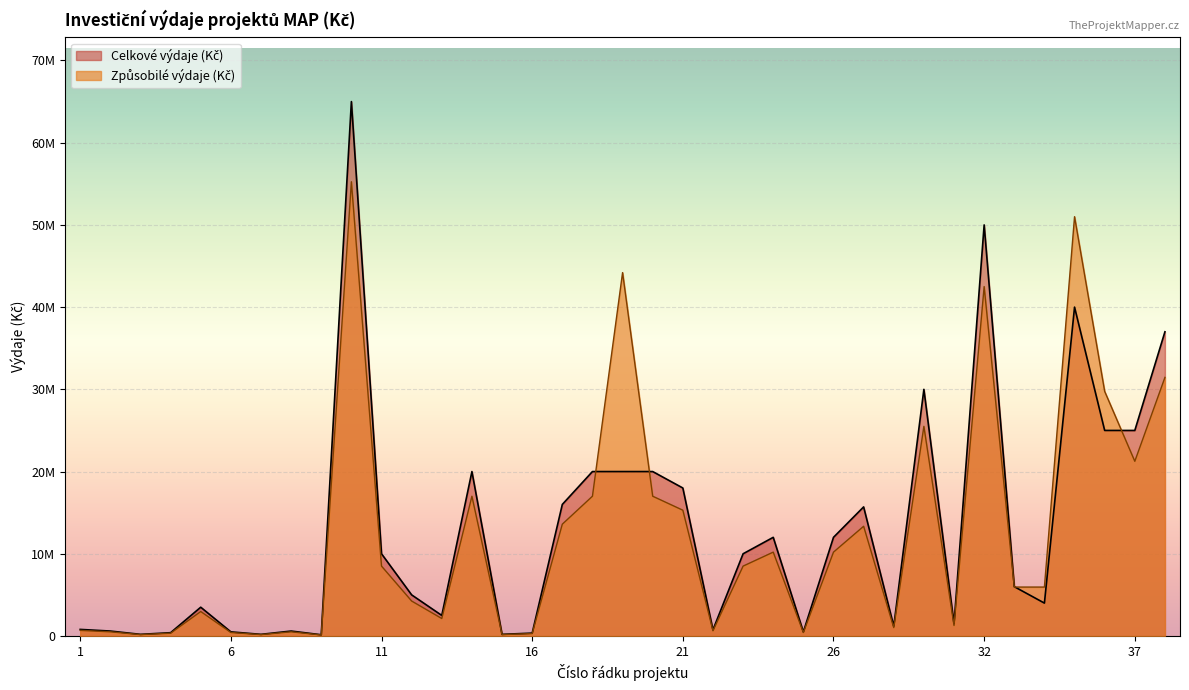

At how many categories does at least one series exceed 60501058?

1